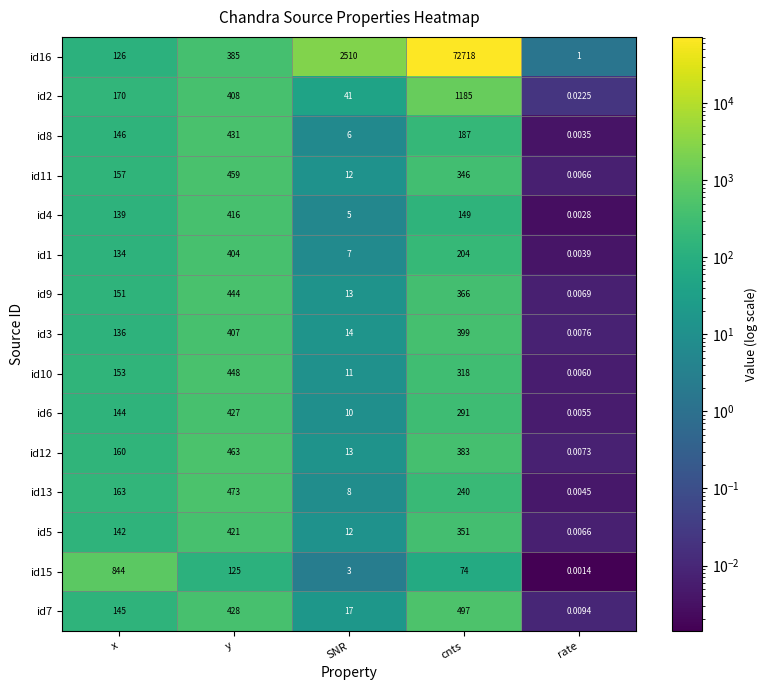

At which label does id13 reach its peak?

y